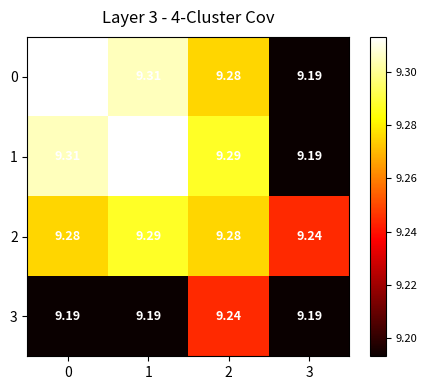

Is the value of 0 at 2 greater than the value of 1 at 0?

No